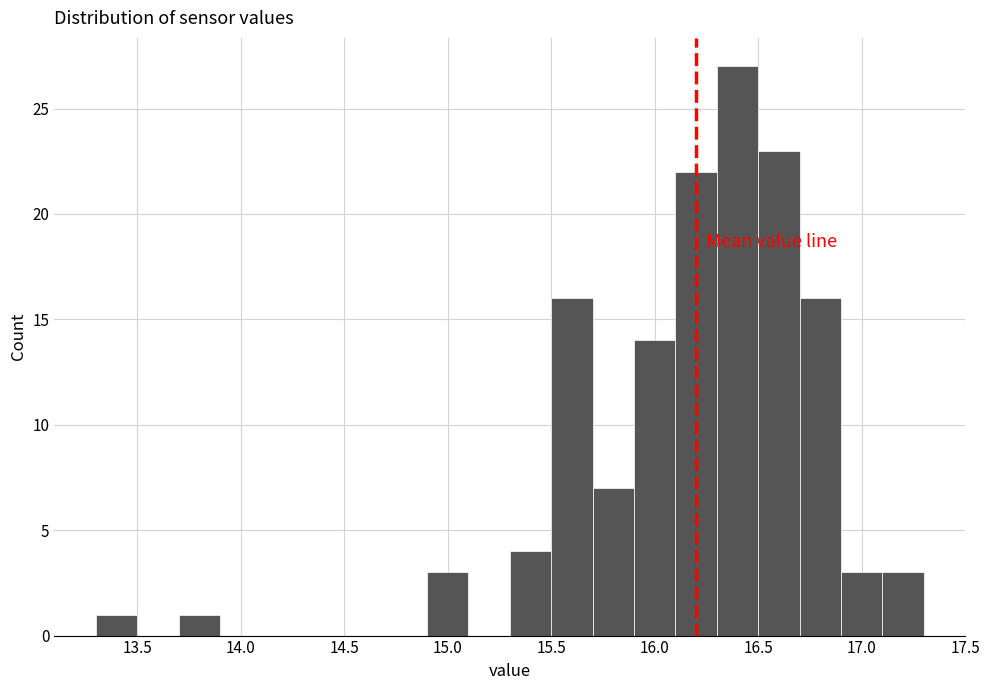

Reading left to right, transcribe this chart: for each bar, give the range it covers on the x-axis and its height. The values are not printed on the chart, so give them approximately, as read against the axis.

13.3 to 13.5: 1
13.5 to 13.7: 0
13.7 to 13.9: 1
13.9 to 14.1: 0
14.1 to 14.3: 0
14.3 to 14.5: 0
14.5 to 14.7: 0
14.7 to 14.9: 0
14.9 to 15.1: 3
15.1 to 15.3: 0
15.3 to 15.5: 4
15.5 to 15.7: 16
15.7 to 15.9: 7
15.9 to 16.1: 14
16.1 to 16.3: 22
16.3 to 16.5: 27
16.5 to 16.7: 23
16.7 to 16.9: 16
16.9 to 17.1: 3
17.1 to 17.3: 3